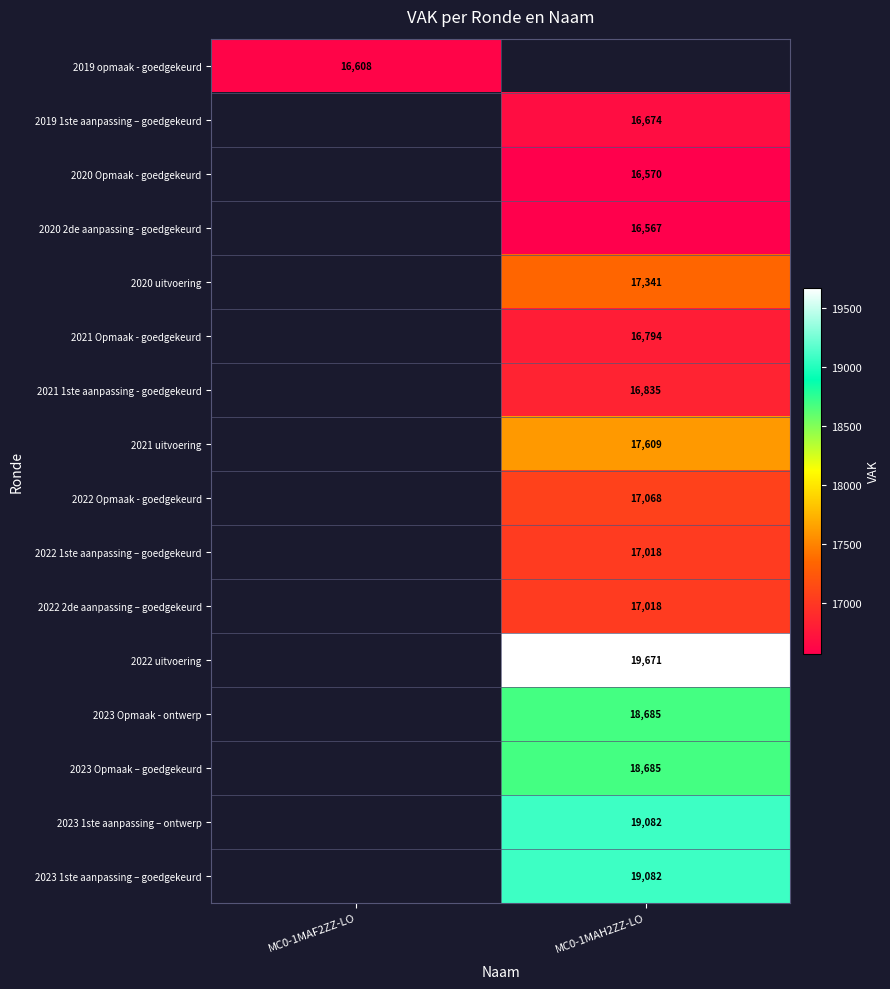

True or false: 2023 1ste aanpassing – goedgekeurd has a value of 12987 at MC0-1MAH2ZZ-LO.

False